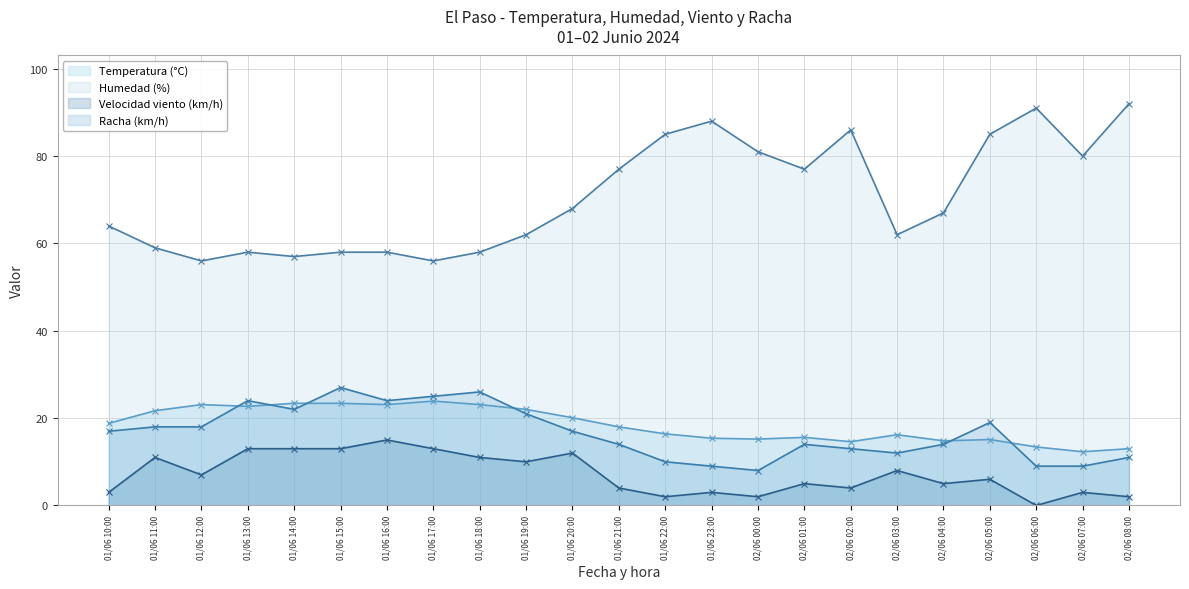

True or false: Velocidad viento (km/h) and Racha (km/h) intersect in this chart.

False